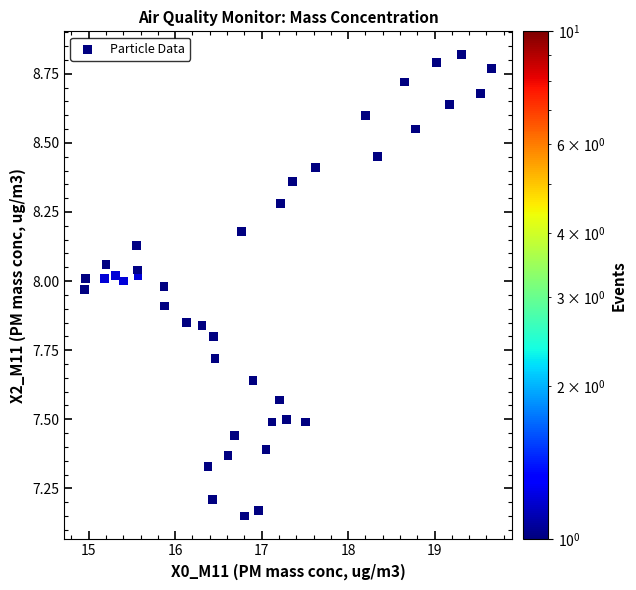

What is the range of X values (max minus min)?

4.7